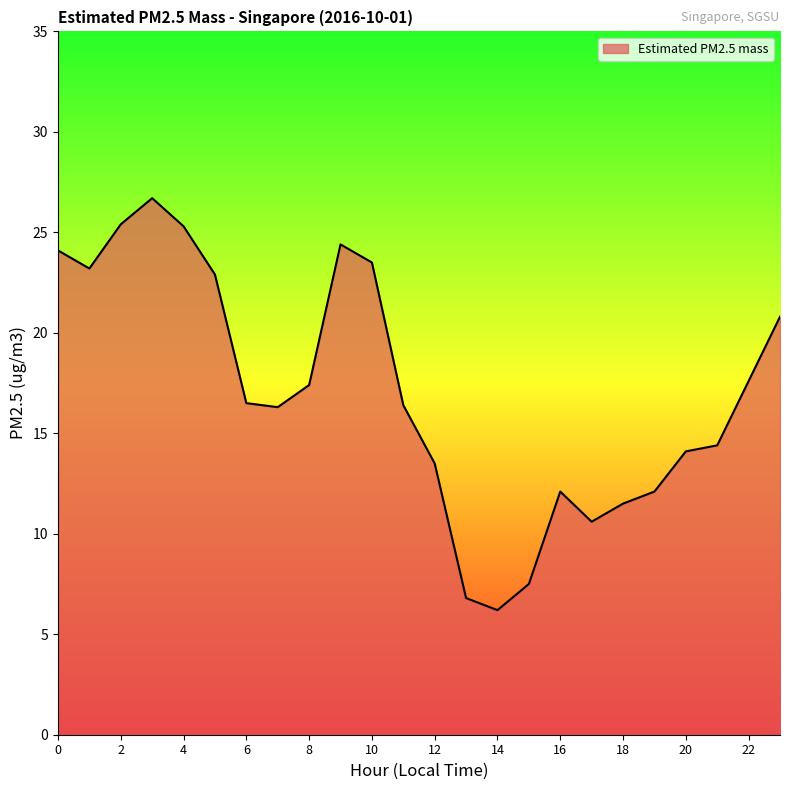

What is the difference between the maximum and minimum values?

20.5